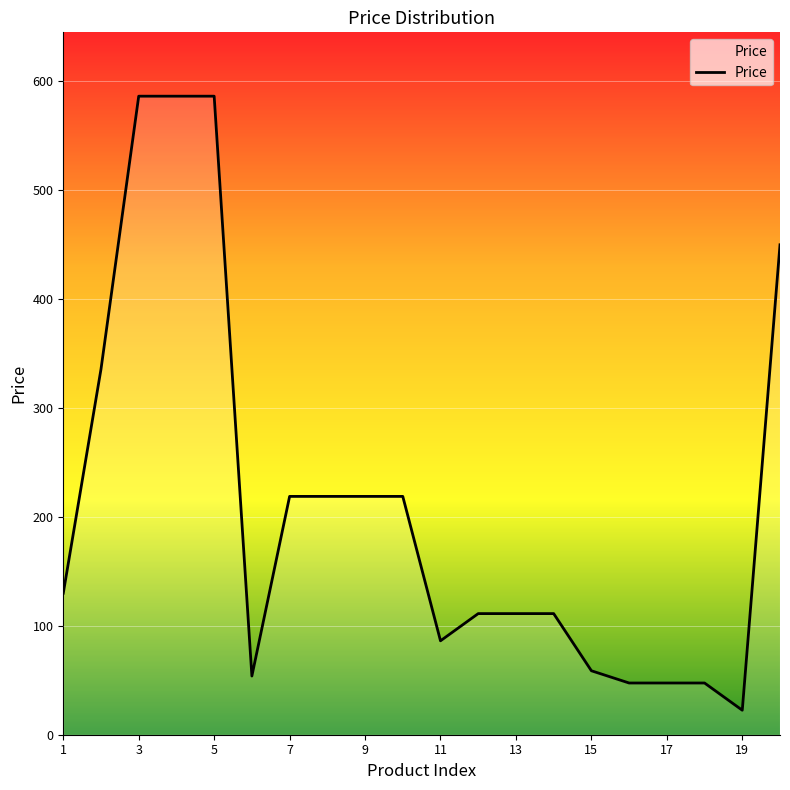

Does the chart display data point markers on the line(s)?

No